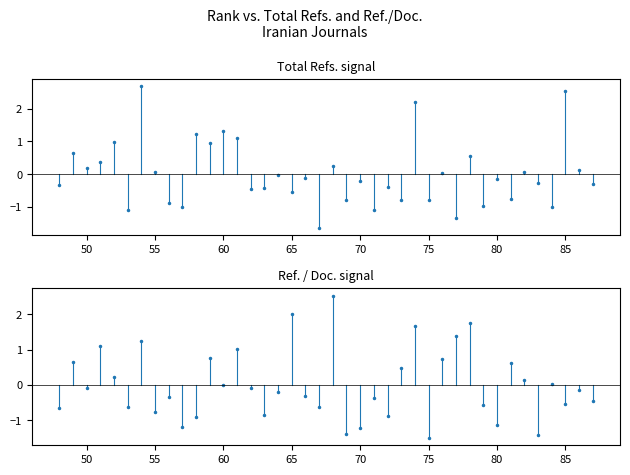

What is the minimum value shown in the chart?

-1.6